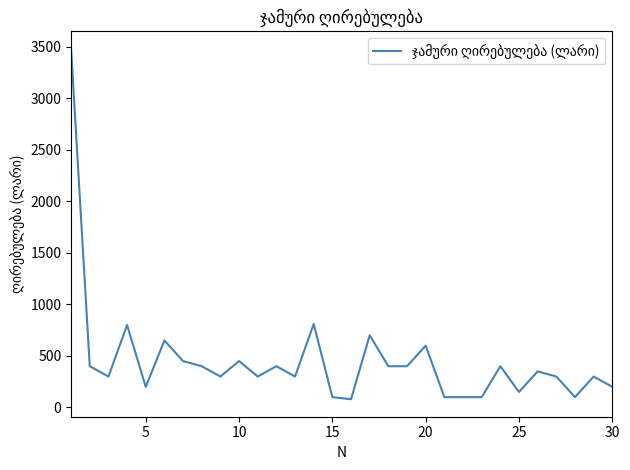

What is the difference between the maximum and minimum values?

3400